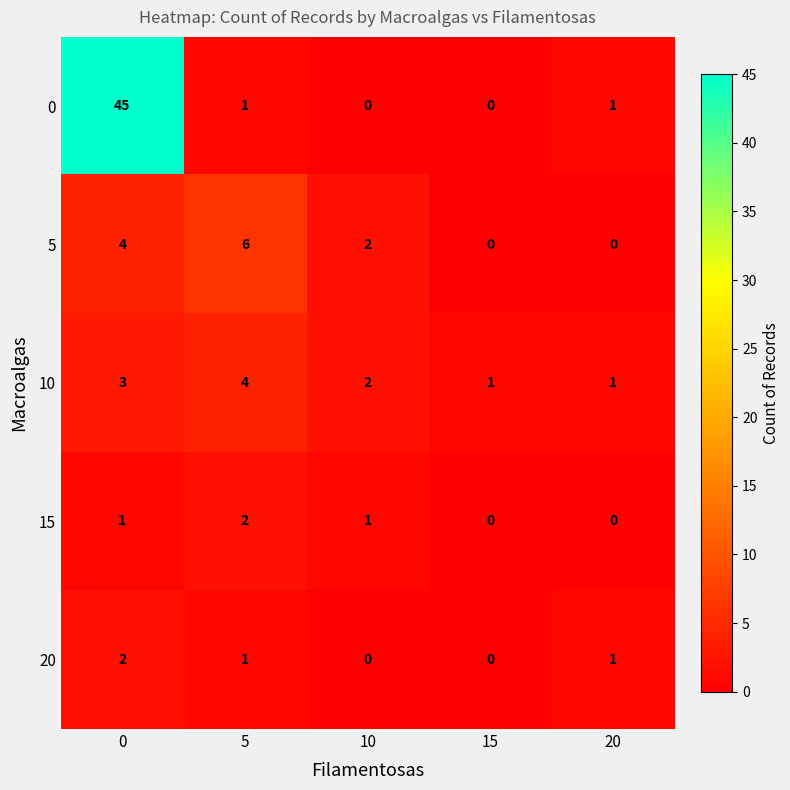

What is the maximum value shown in the chart?

45